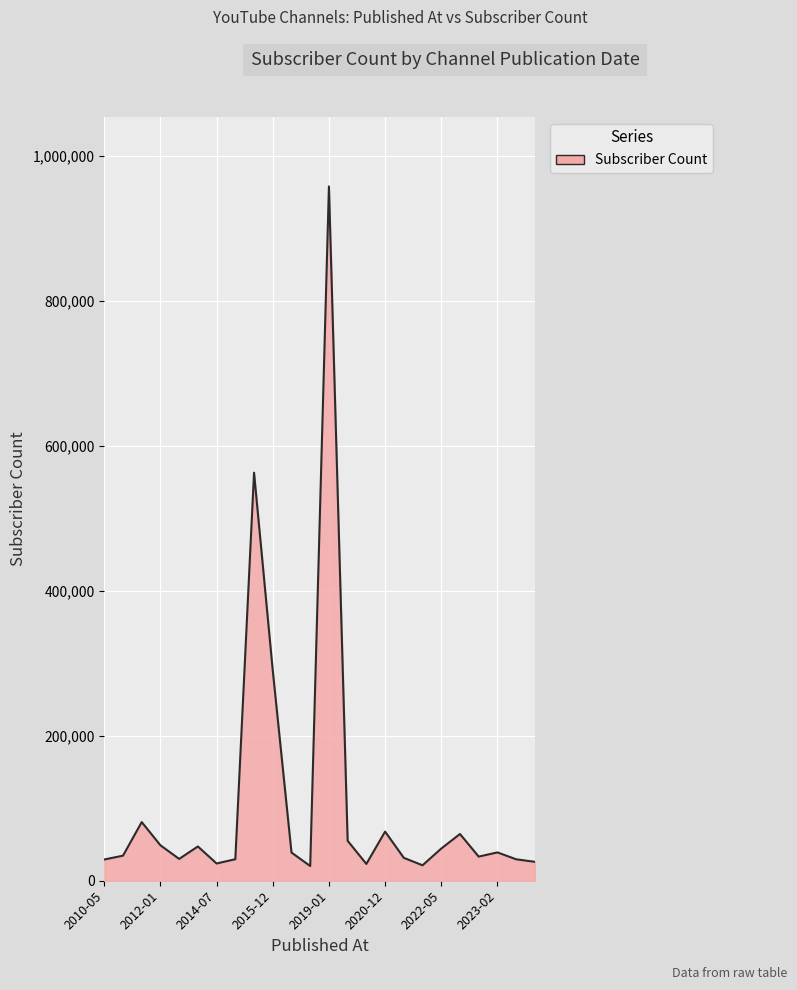

What is the maximum value shown in the chart?

958000